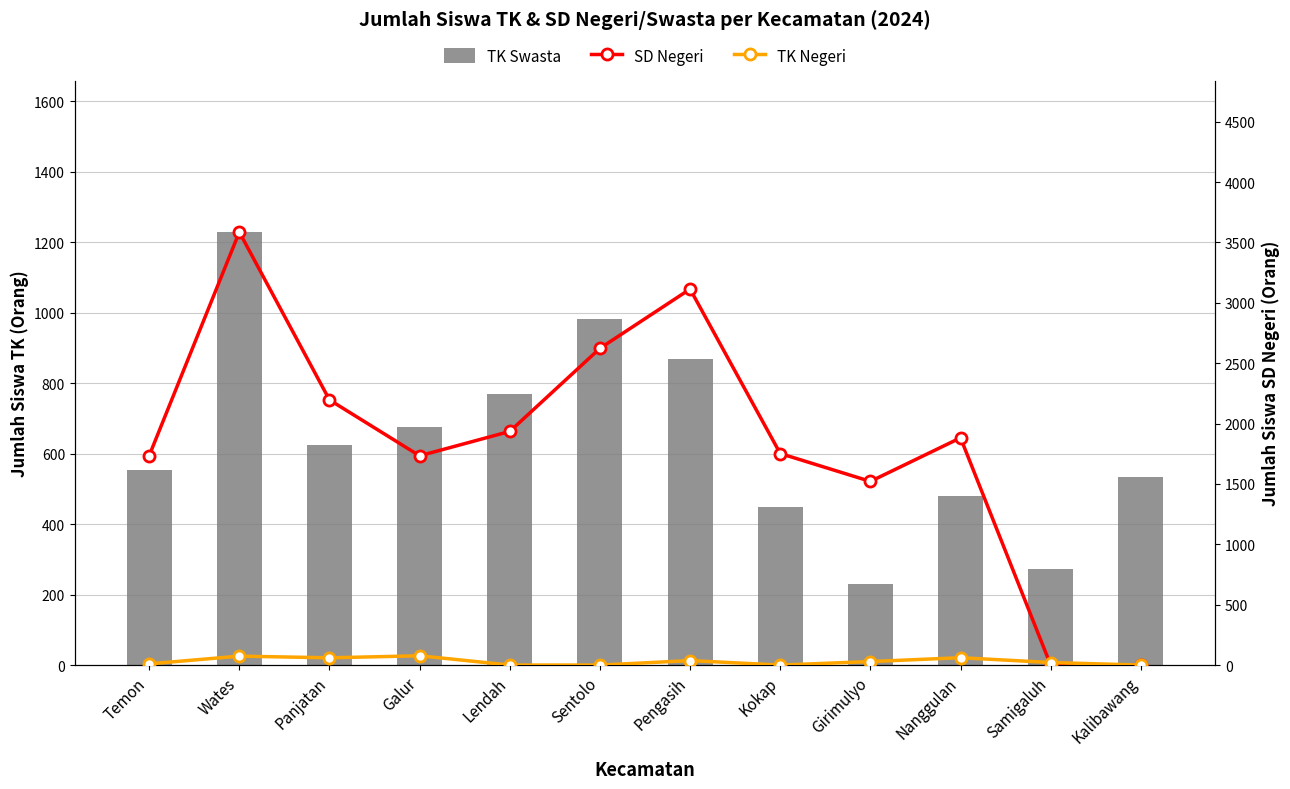

The value of TK Negeri at Temon is 10. True or false?

True